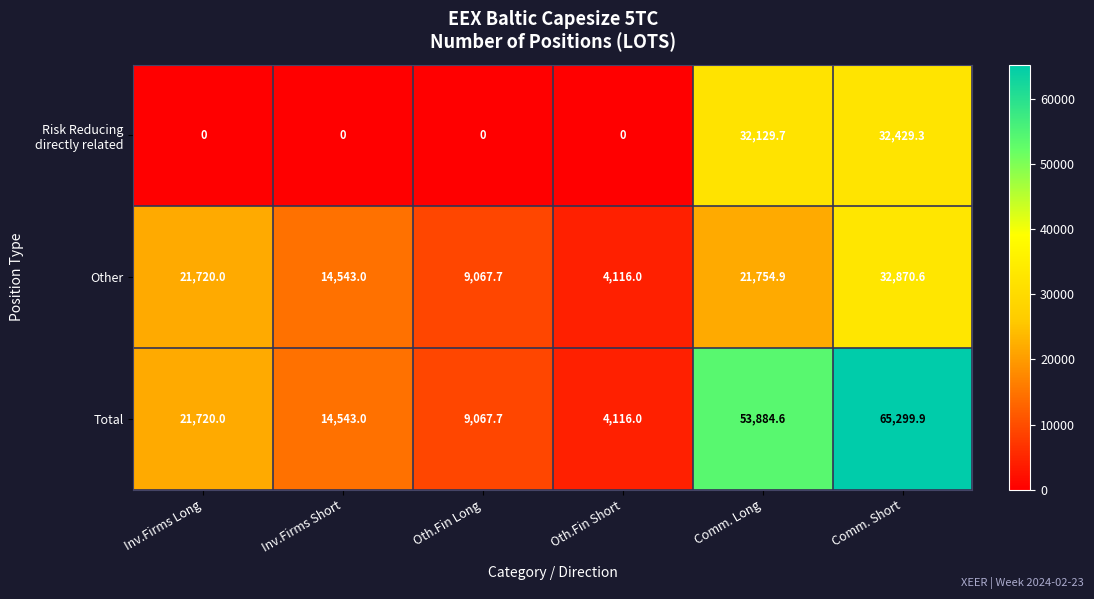

What value does the Other series have at Comm. Short?

32870.6